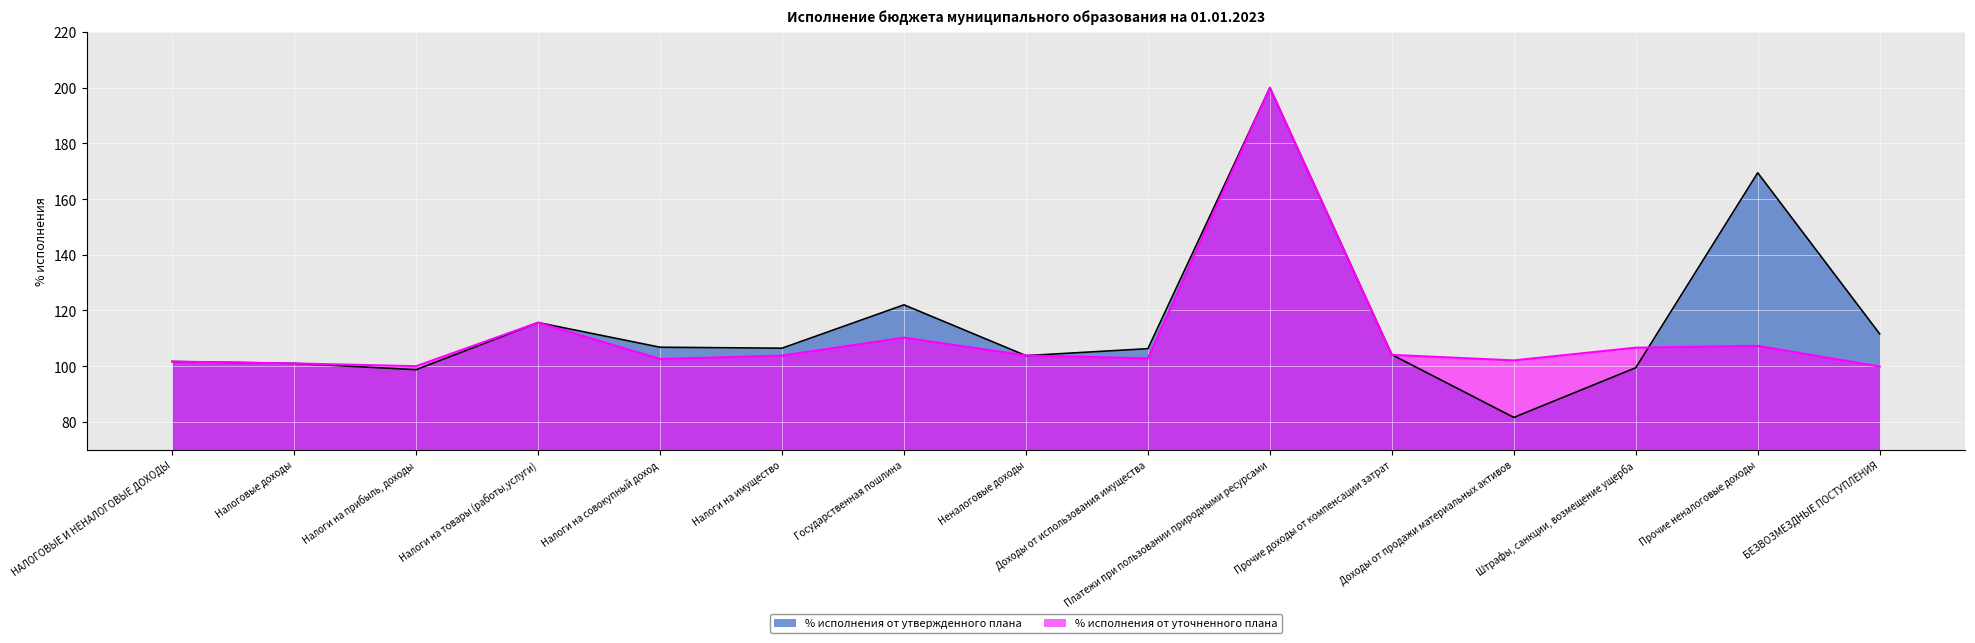

At how many categories does at least one series exceed 139?

2